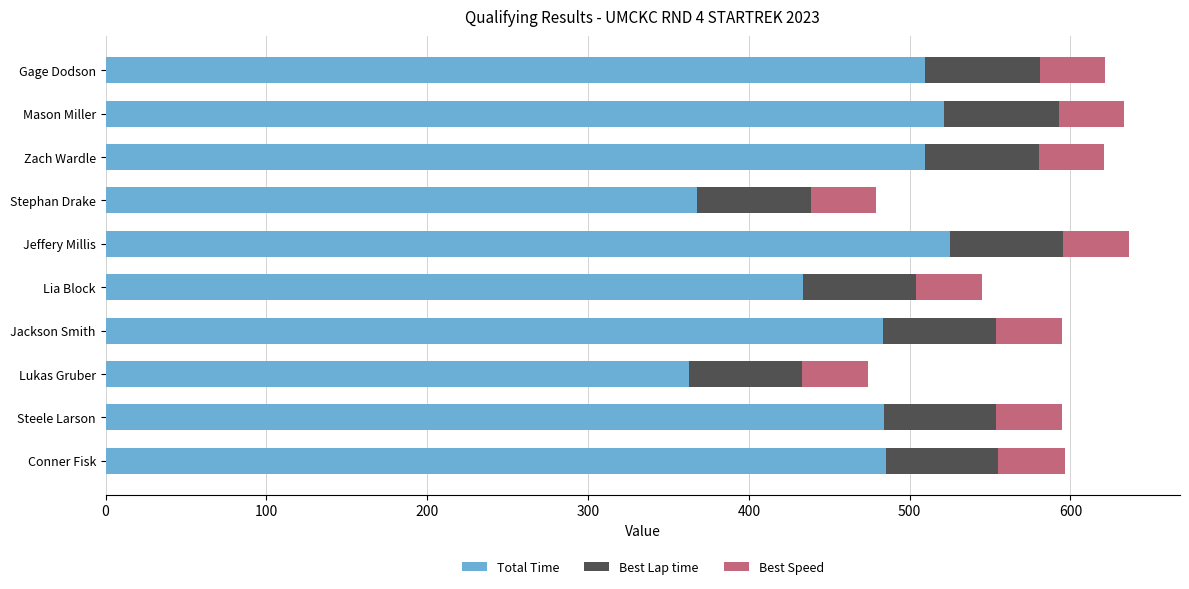

What is the total value across all series at Jackson Smith?

594.9